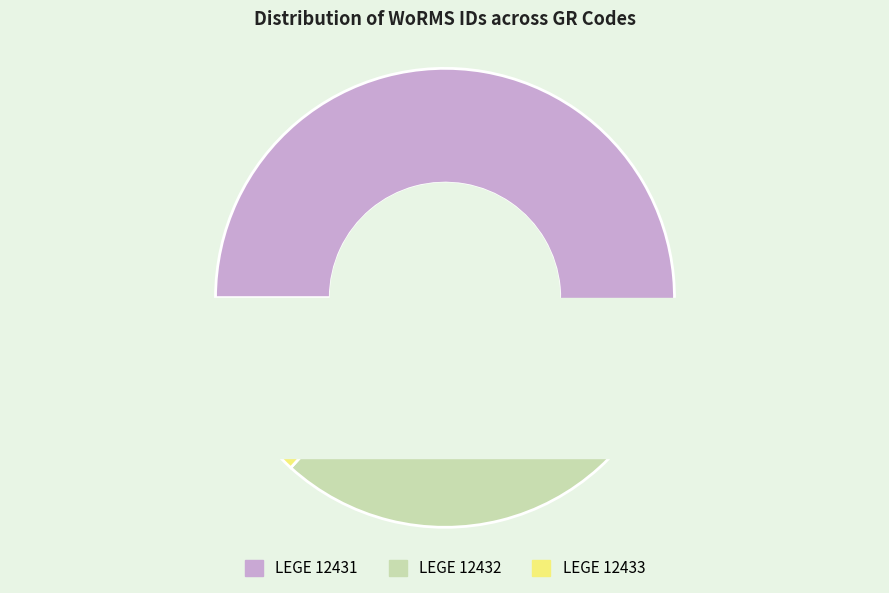

How many slices are in this pie chart?

3